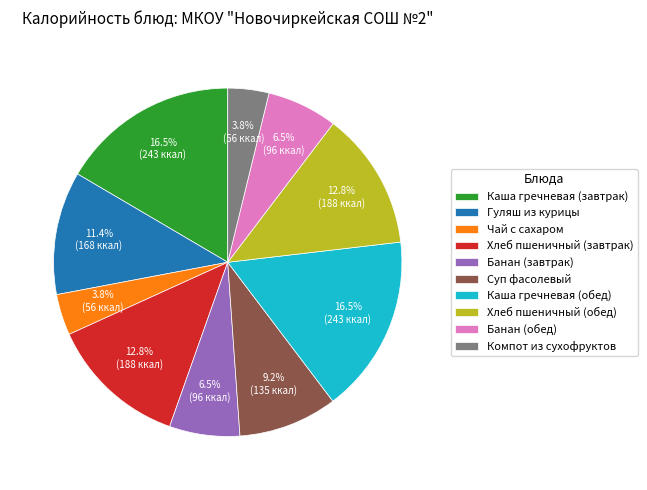

Does Каша гречневая (обед) account for over 50% of the chart?

No